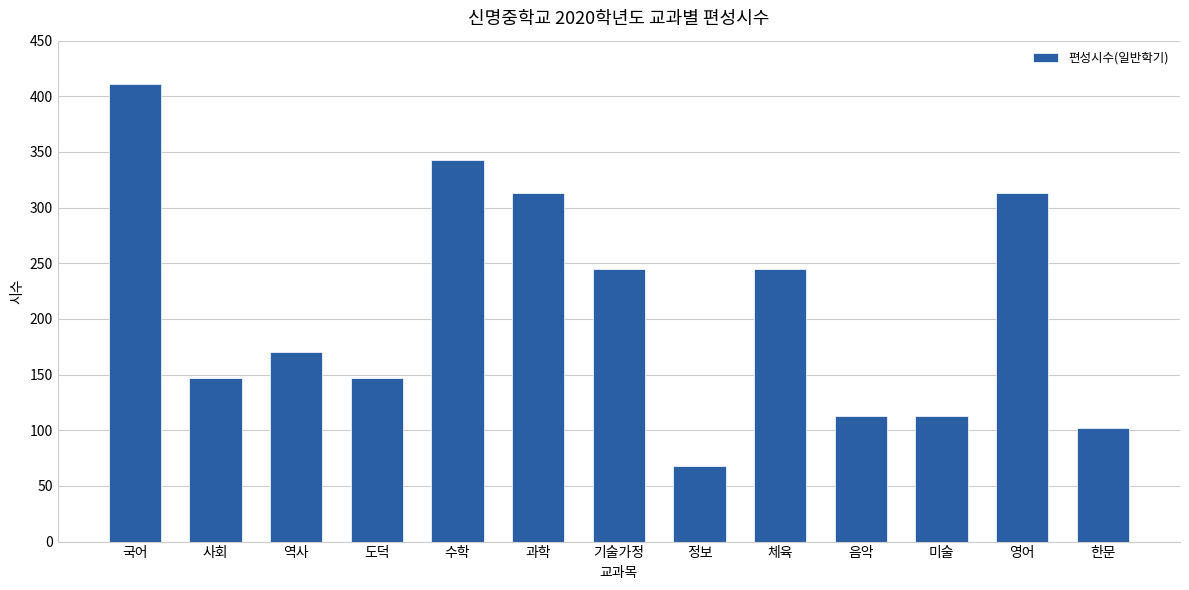

What is the change in value from 역사 to 음악?

-57